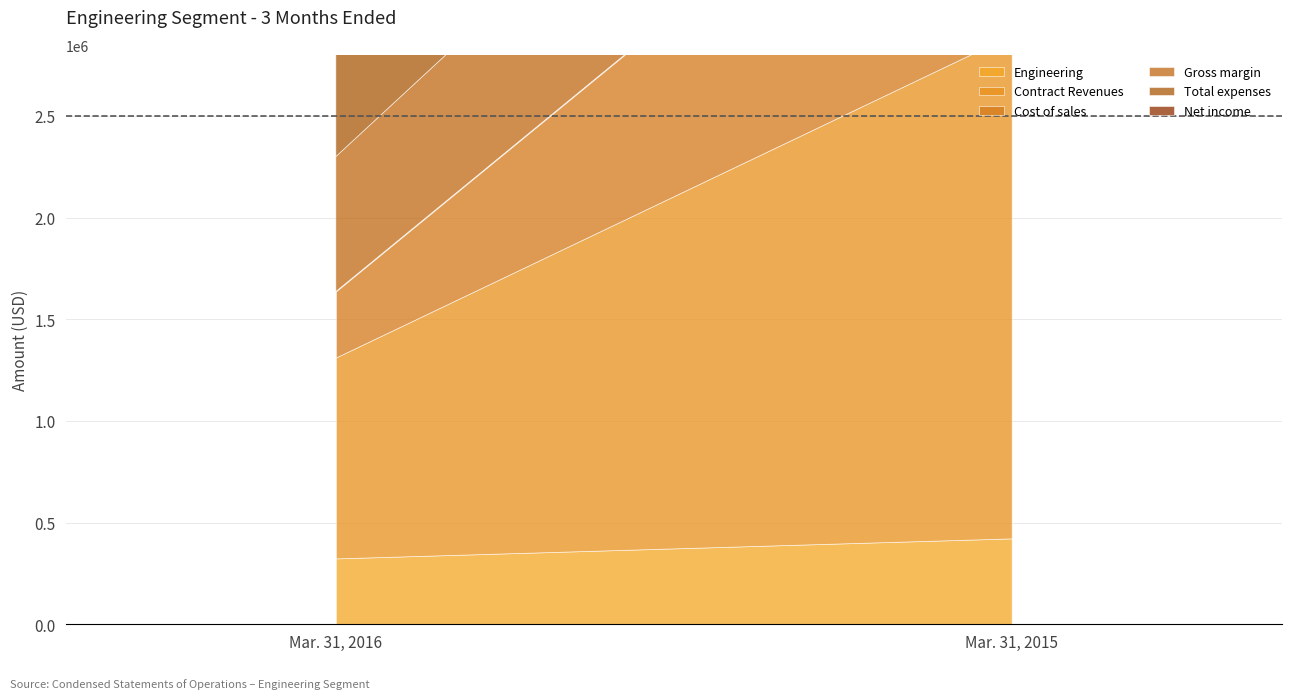

Which series has the widest spread of values?

Contract Revenues